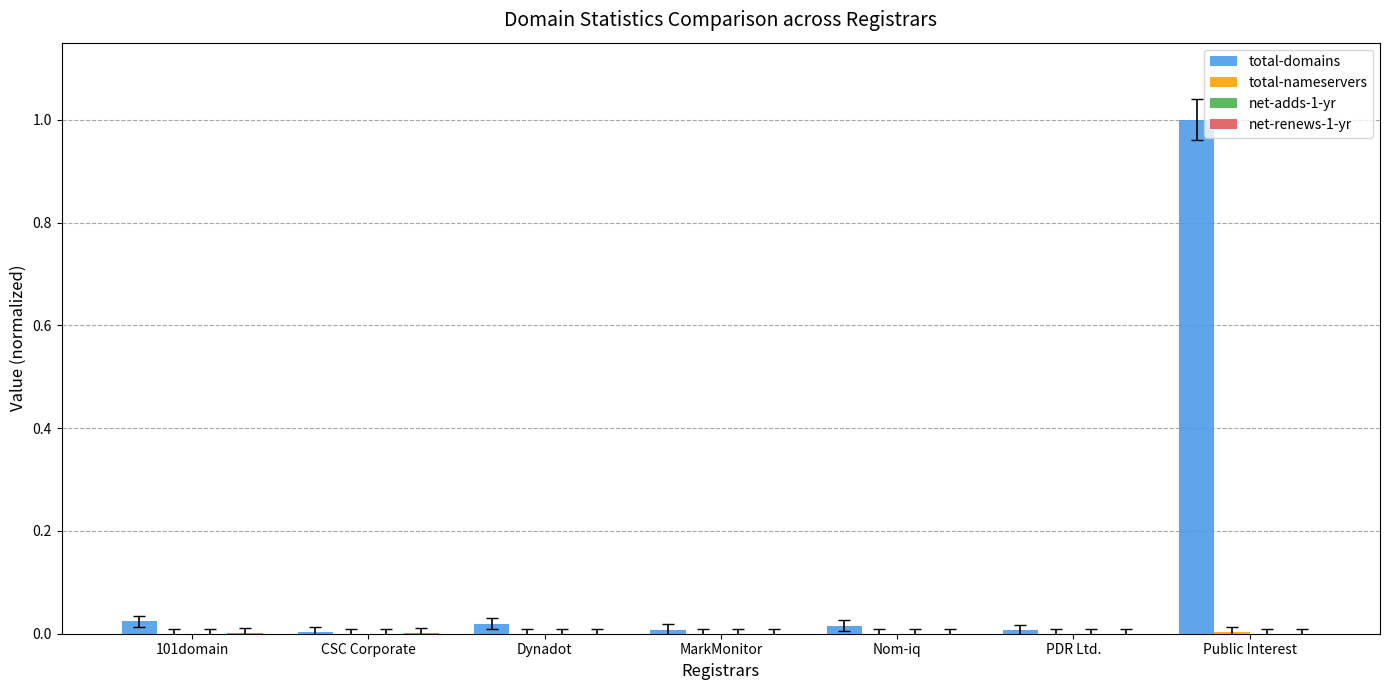

Which series has the largest total across all categories?

total-domains